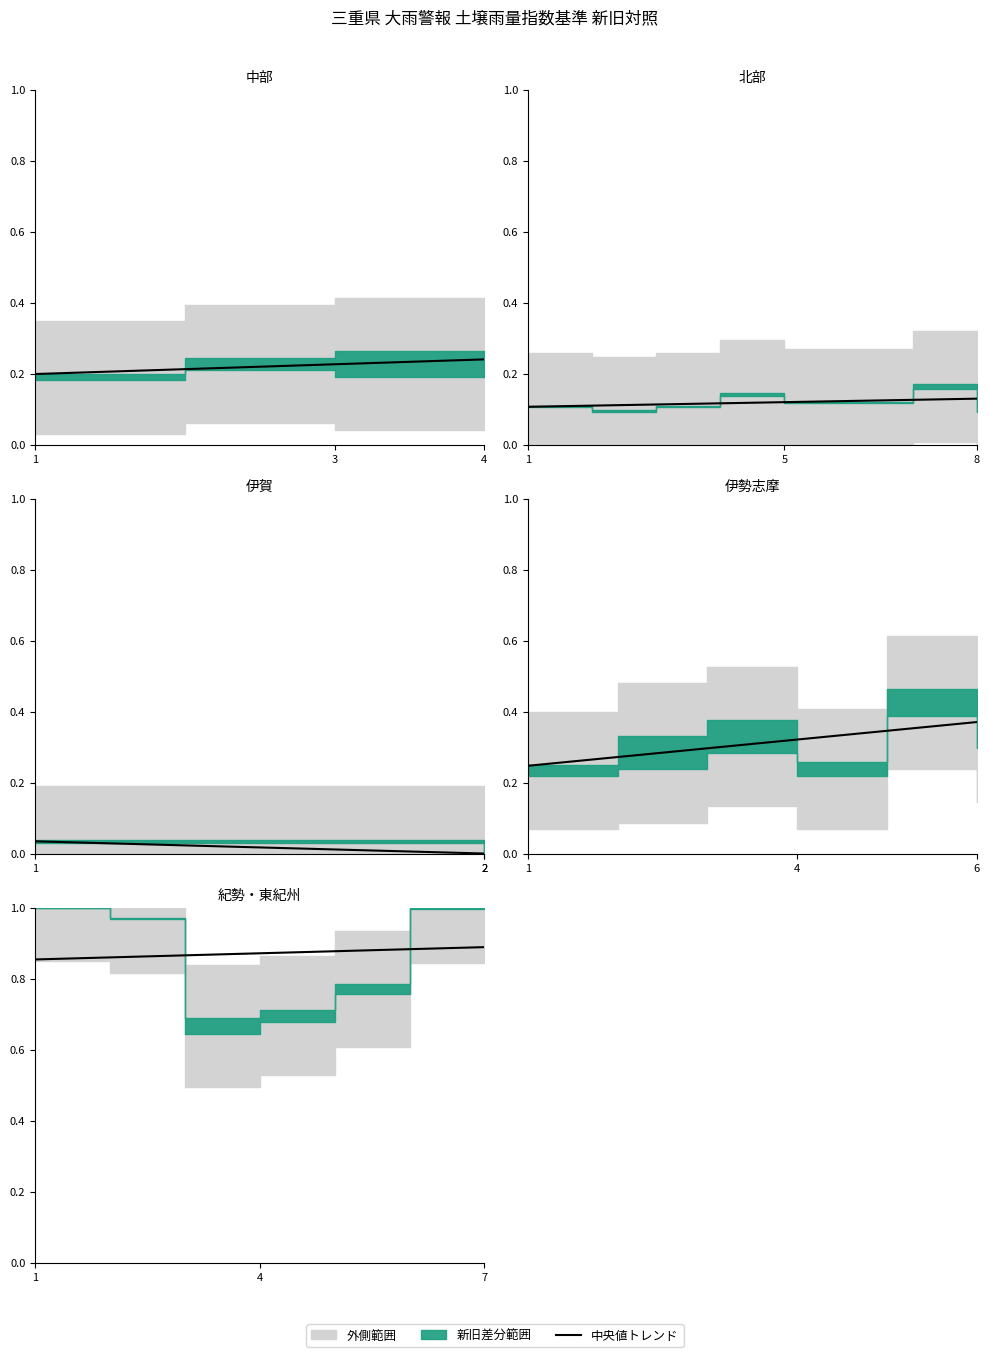

What is the approximate value at 5?

0.9